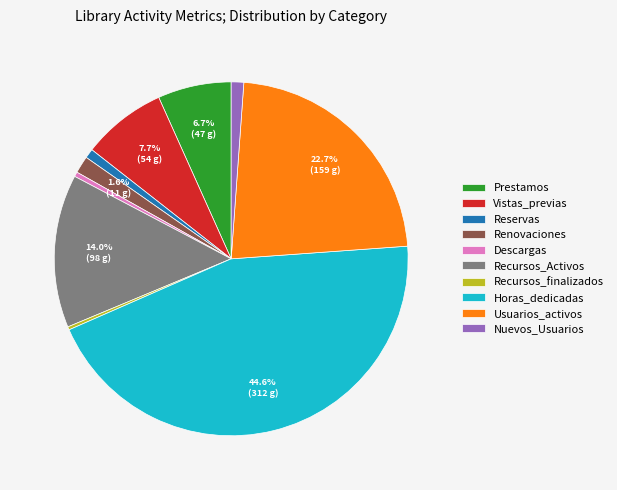

Which category has the biggest portion of the pie?

Horas_dedicadas